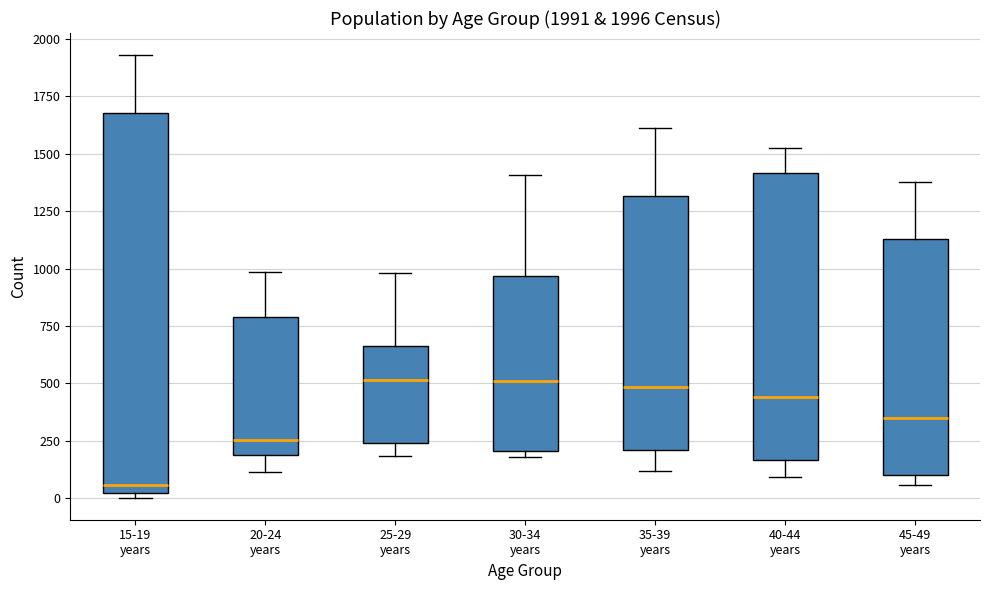

Which box has the lowest median line?

15-19 years